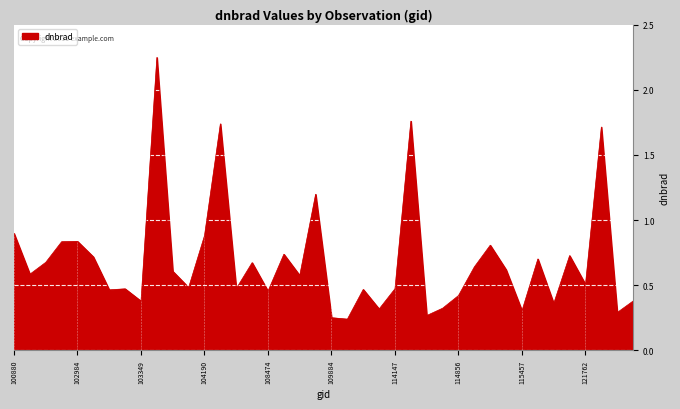

Does the chart display data point markers on the line(s)?

No